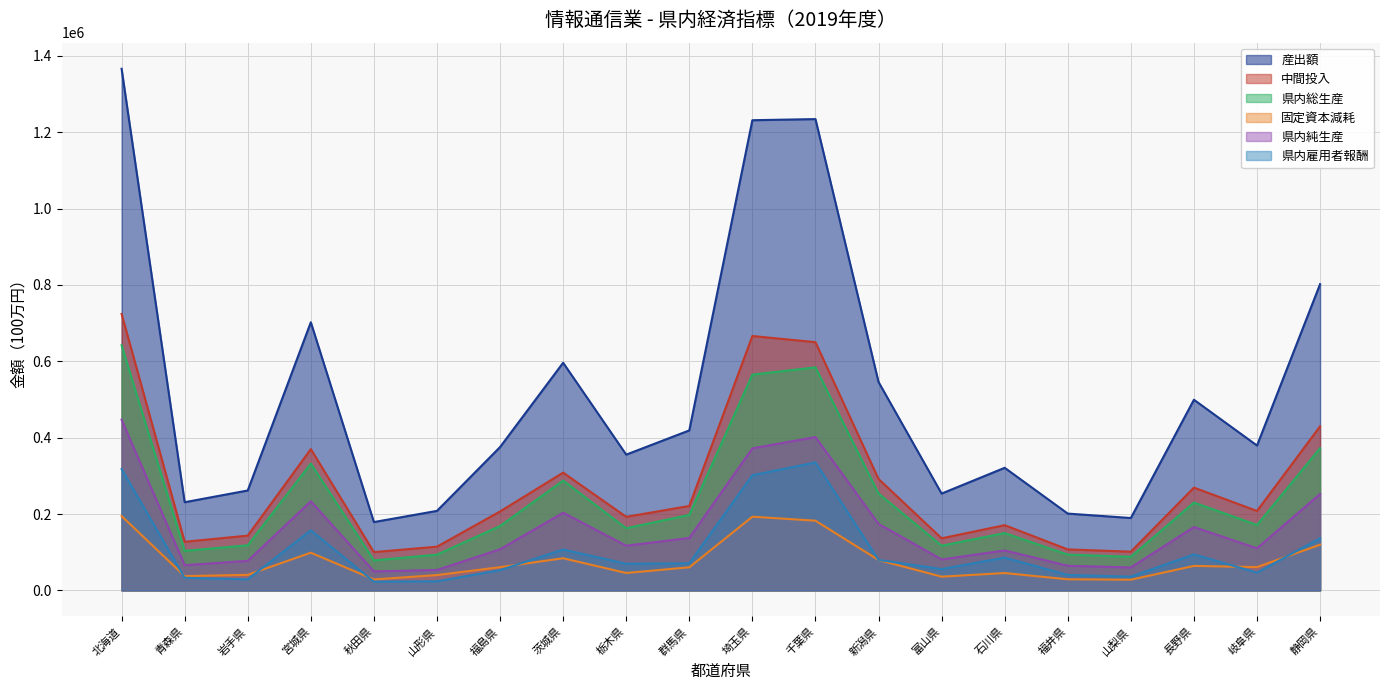

Reading left to right, extract all data points from this chart.

産出額: 1366024	230966	261676	702200	178980	208269	375377	596139	355586	419000	1231256	1234210	545769	253587	321097	201177	189619	499306	379382	801966
中間投入: 724052	127397	143493	370031	100363	114562	206761	308495	192698	221188	666179	650059	291858	136466	170859	107374	101474	269186	208044	429666
県内総生産: 641972	103569	118182	332169	78617	93707	168616	287644	162888	197812	565077	584151	253911	117121	150238	93804	88145	230120	171338	372300
固定資本減耗: 194774	37456	40794	98772	28735	40192	60876	84232	45691	60495	193048	182595	79569	36031	45529	29111	28084	64158	61113	119714
県内純生産: 447198	66113	77389	233397	49882	53515	107740	203412	117197	137317	372029	401556	174342	81090	104709	64693	60061	165962	110225	252585
県内雇用者報酬: 317880	33089	29063	157351	22941	23921	53063	107181	69789	70920	301582	335032	79923	55859	85932	40474	36111	94256	46649	136514